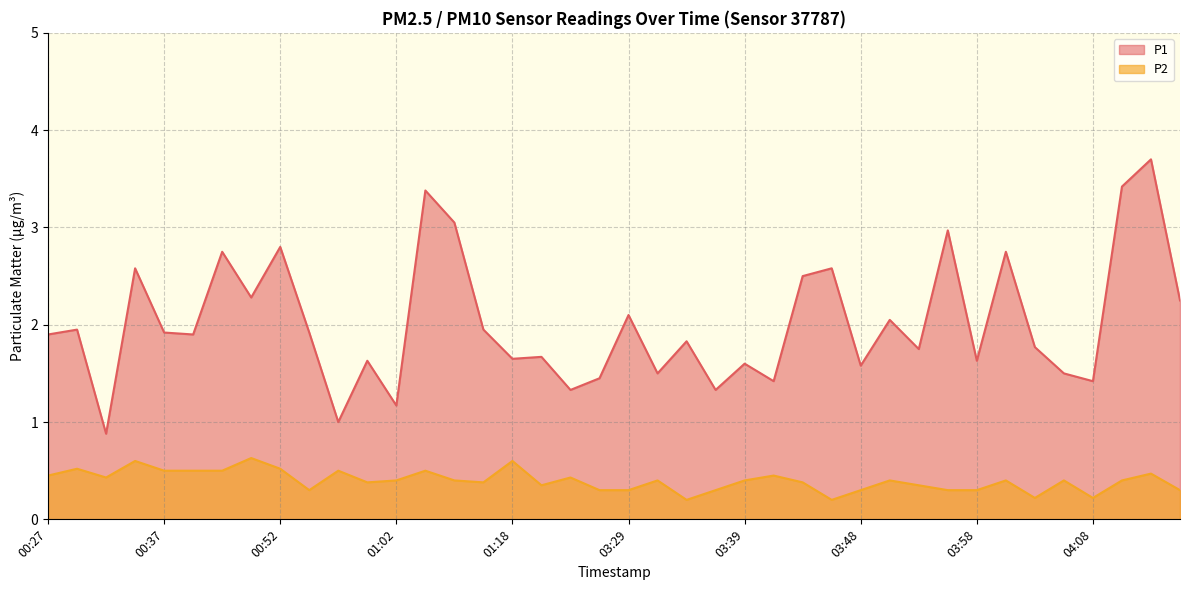

How many categories are shown in the chart?

40